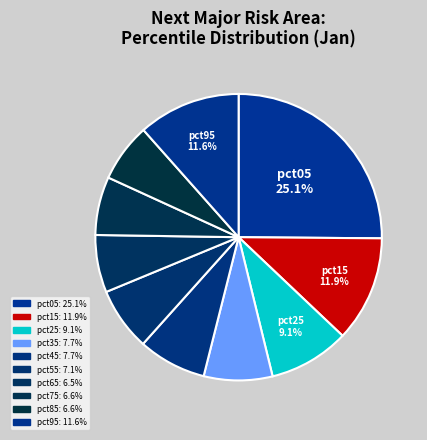

How many slices are in this pie chart?

10